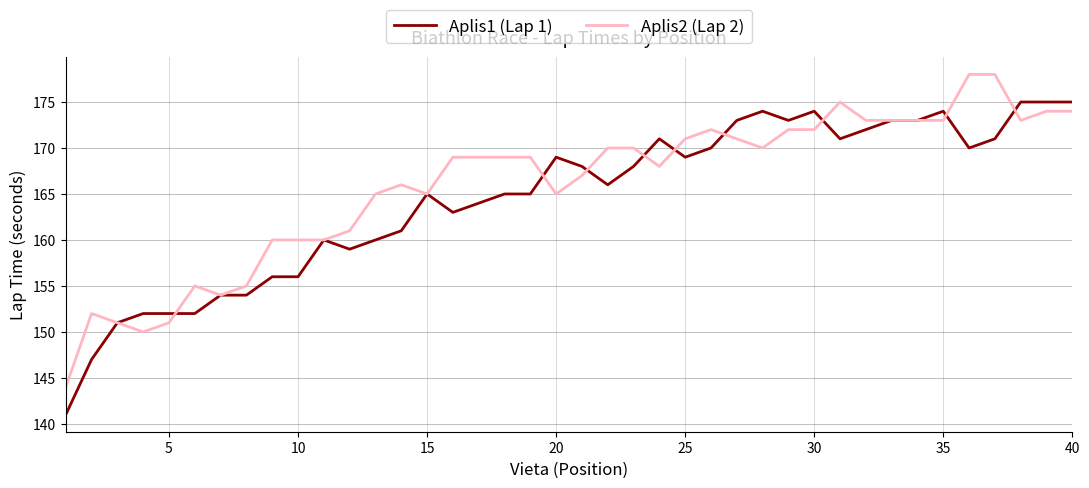

What are all the series names shown in the legend?

Aplis1 (Lap 1), Aplis2 (Lap 2)